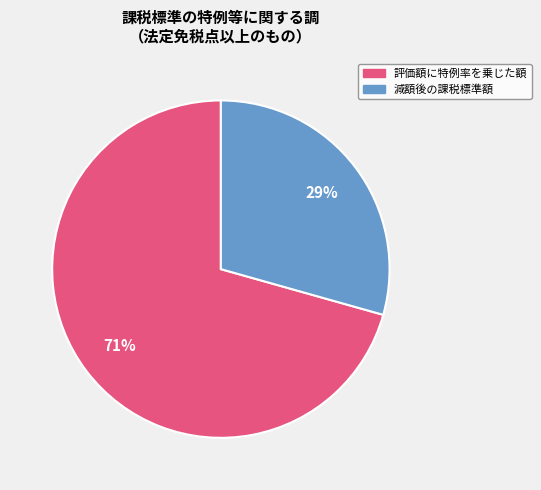

Does any single category account for the majority?

Yes